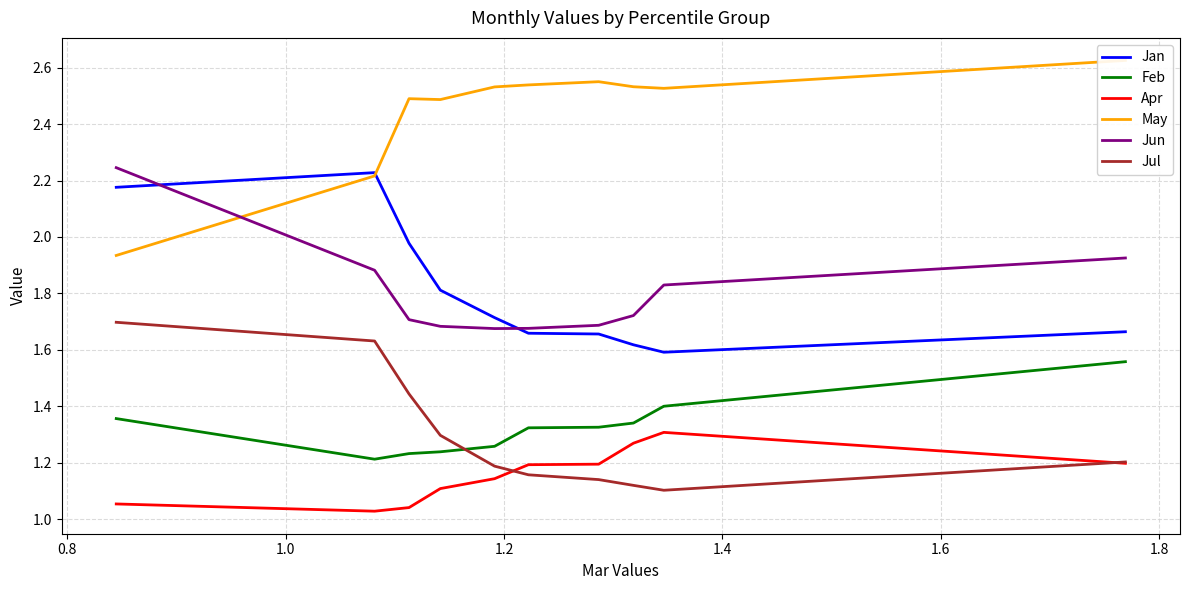

What is the maximum value for Jul?

1.7